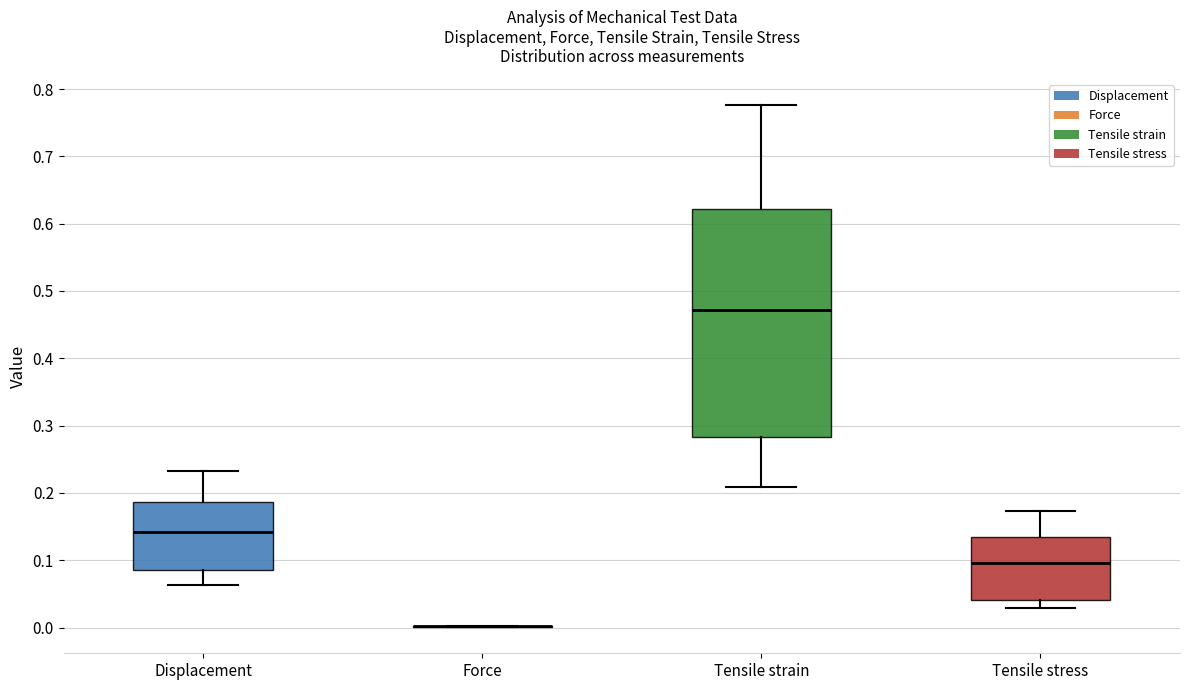

Reading left to right, transcribe this box plot: for each box, give where its median line is, the range the box spans, and where its two whiskers end, as read against the y-axis. The values are not printed on the chart, so give them approximately, as read against the axis.

Displacement: median 0.14, box 0.08 to 0.19, whiskers 0.06 to 0.23
Force: box collapsed to a line at 0.00, whiskers 0.00 to 0.00
Tensile strain: median 0.47, box 0.28 to 0.62, whiskers 0.21 to 0.78
Tensile stress: median 0.10, box 0.04 to 0.13, whiskers 0.03 to 0.17